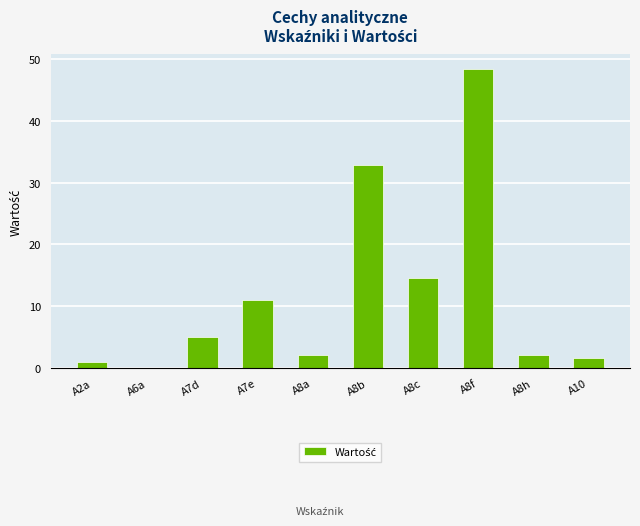

The value at A8b is 9.2. True or false?

False